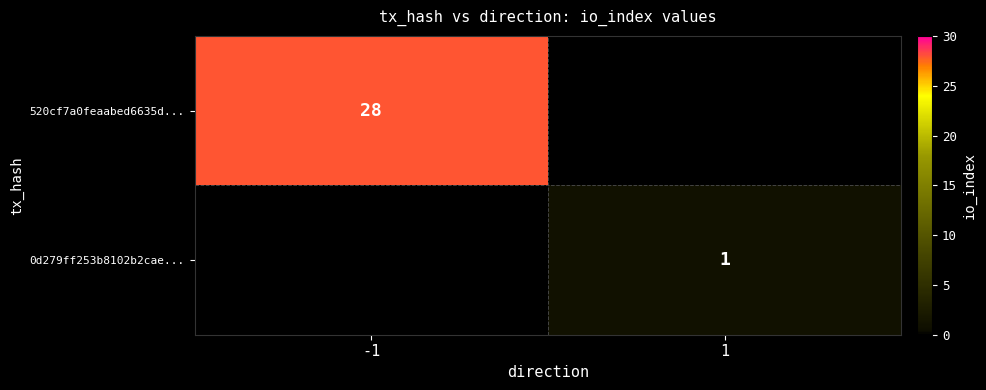

The 0d279ff253b8102b2cae... series shows 0 at 1. True or false?

False